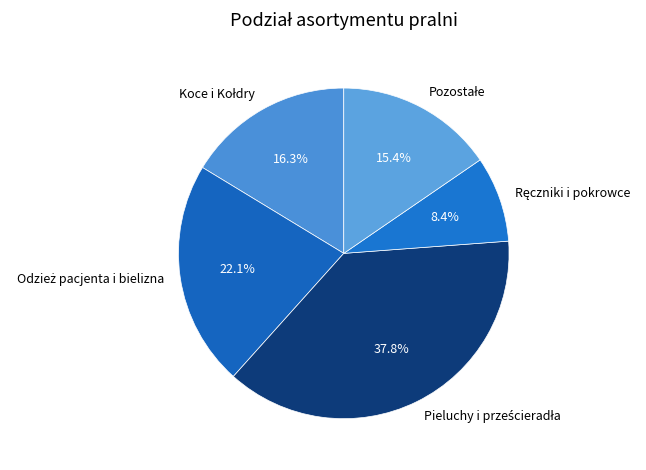

Is there a majority slice in this chart?

No